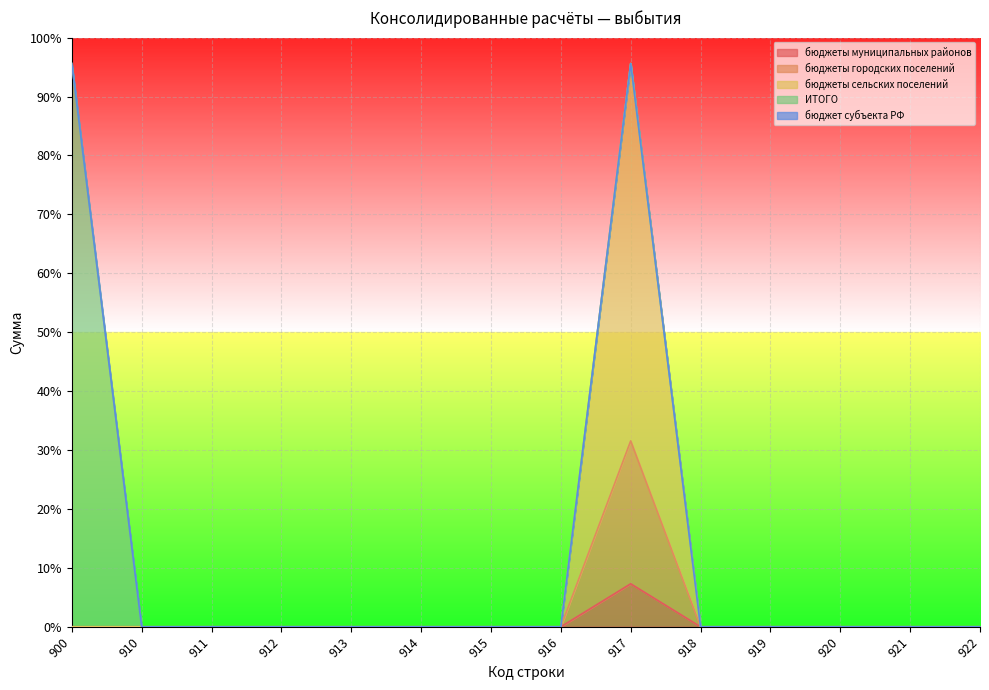

Between 910 and 916, which is larger?

910